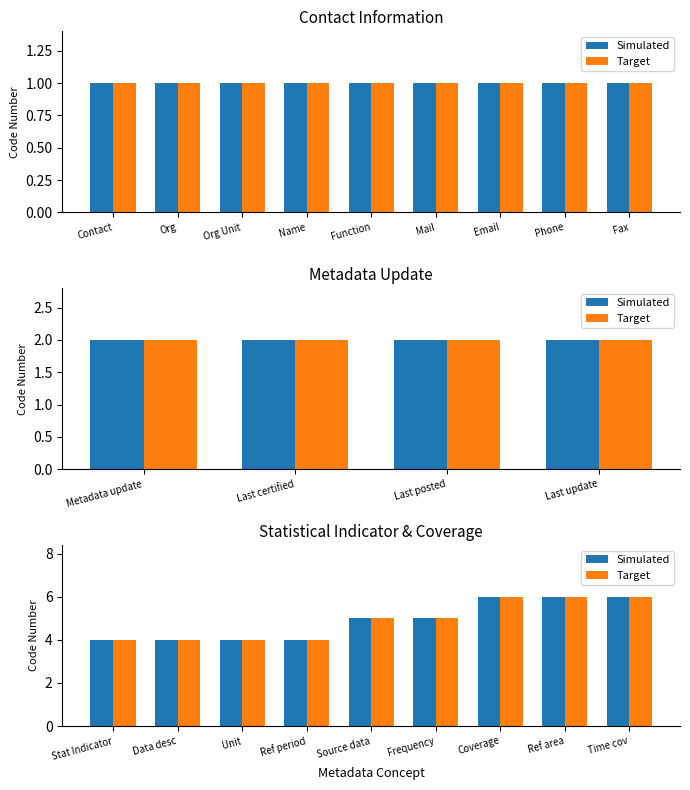

Are the bars grouped side by side (vs. stacked)?

Yes